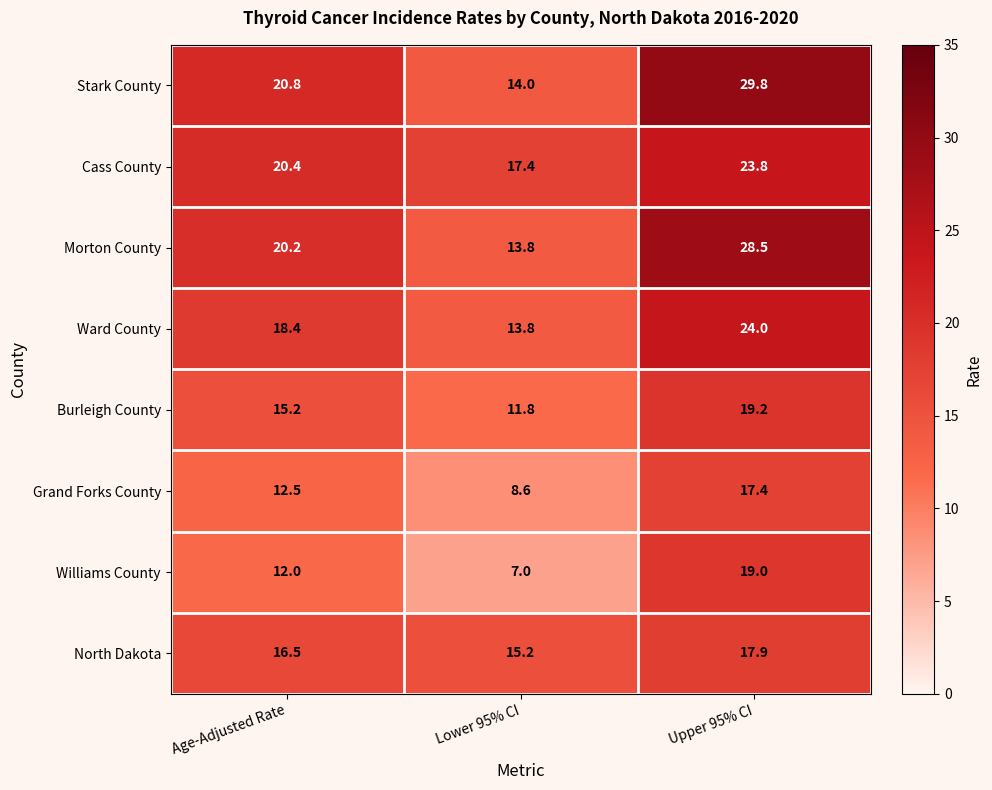

Count the number of categories in the chart.

3